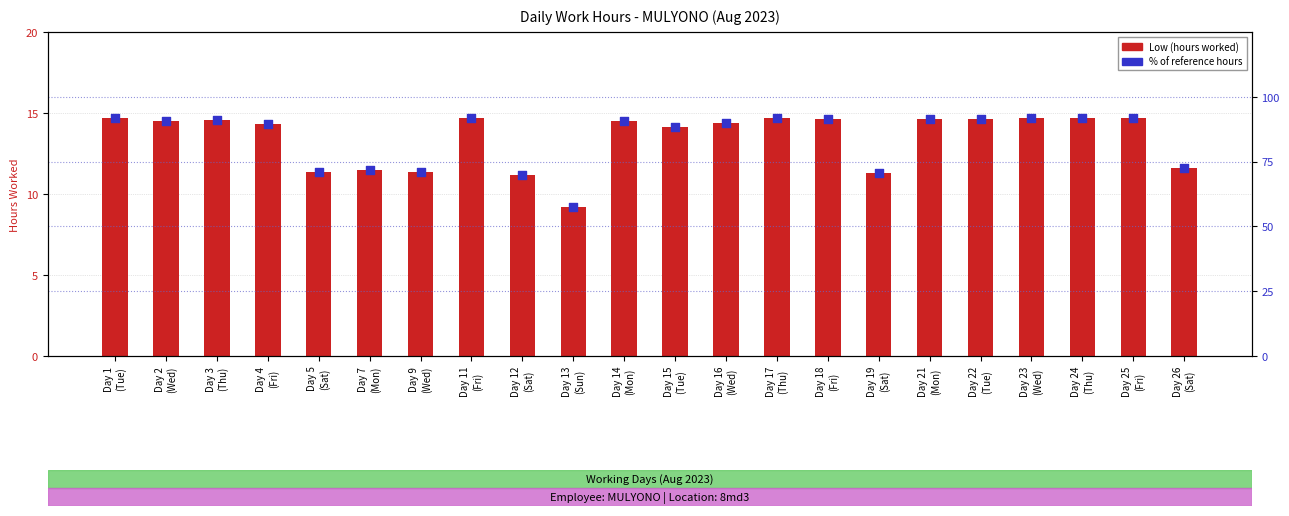

At which category is the sum across all series the highest?

Day 17
(Thu)